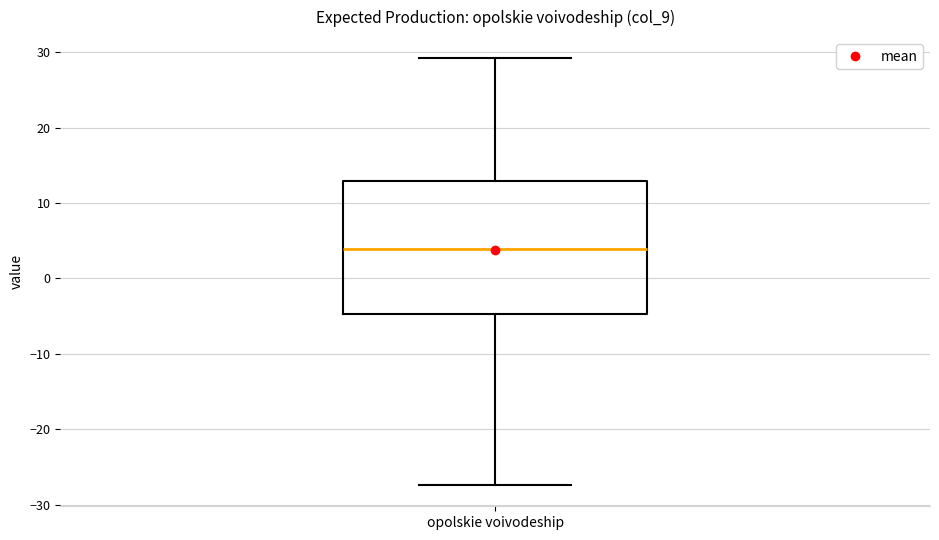

Where does the upper whisker of the box for opolskie voivodeship end on the y-axis? The values are not printed on the chart, so give them approximately, as read against the axis.

29